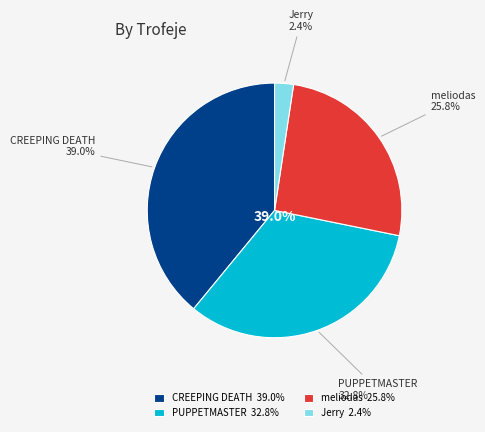

Is there a majority slice in this chart?

No